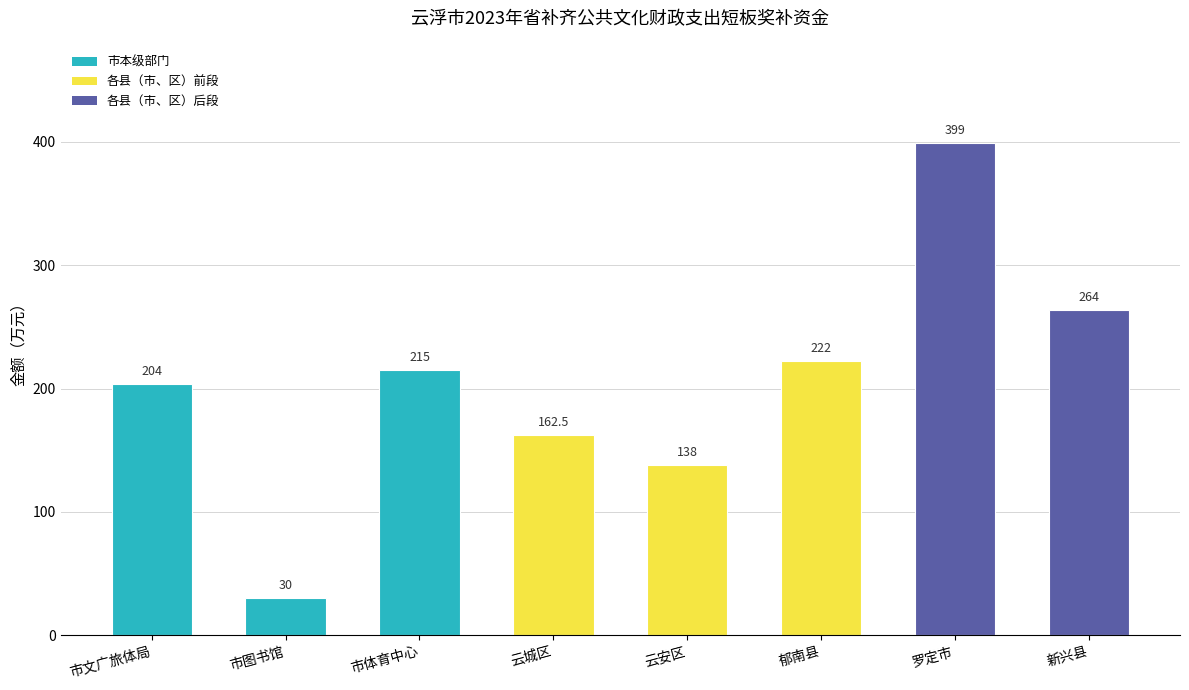

What is the sum of the values at 云城区 and 新兴县?

426.5